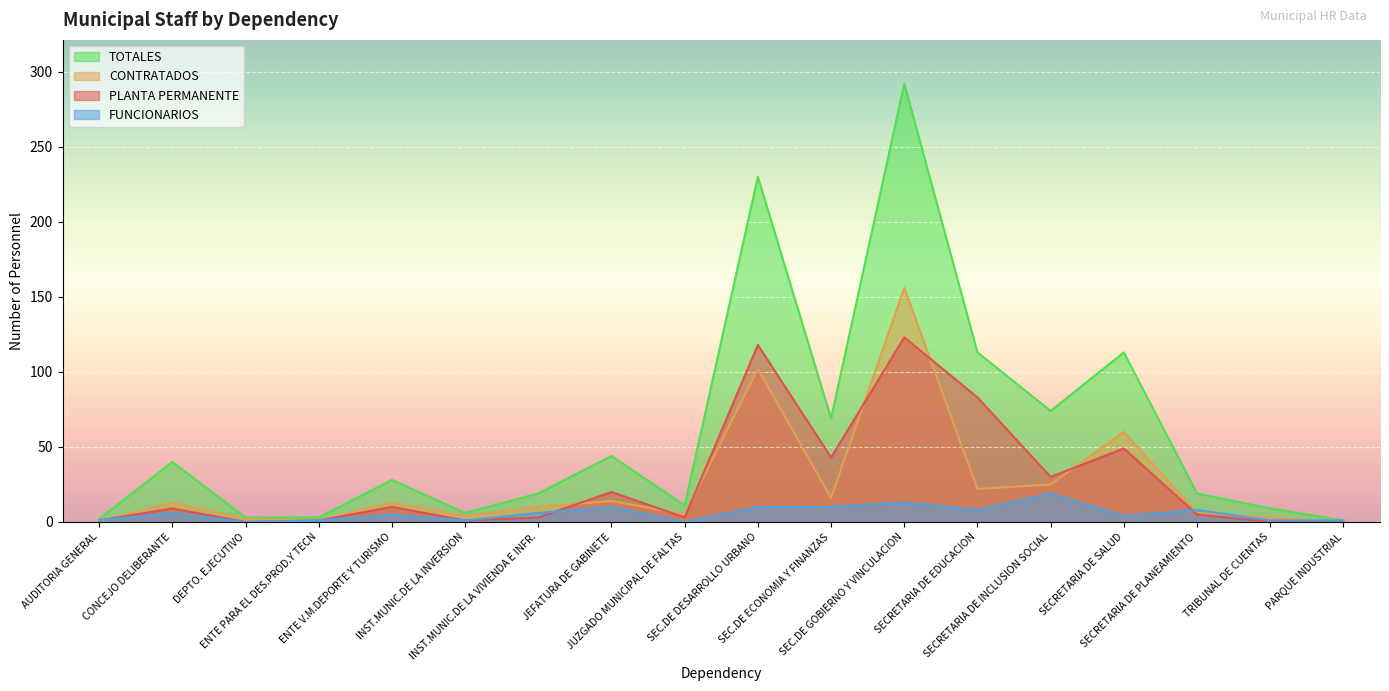

How many values in FUNCIONARIOS are above zero?

16